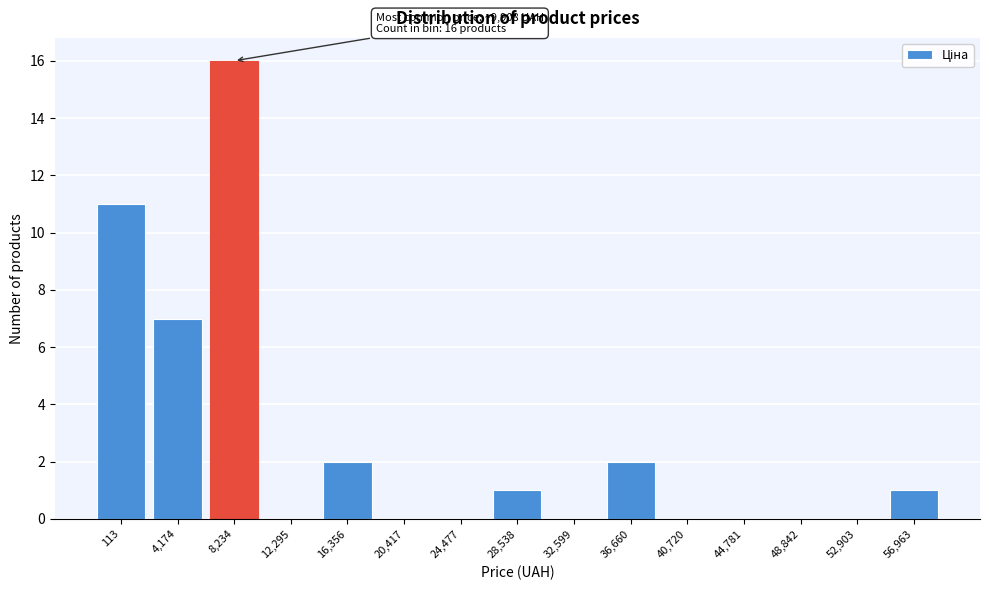

Reading right to left, transcribe all the data shown in this chart.

56,963=1	52,903=0	48,842=0	44,781=0	40,720=0	36,660=2	32,599=0	28,538=1	24,477=0	20,417=0	16,356=2	12,295=0	8,234=16	4,174=7	113=11